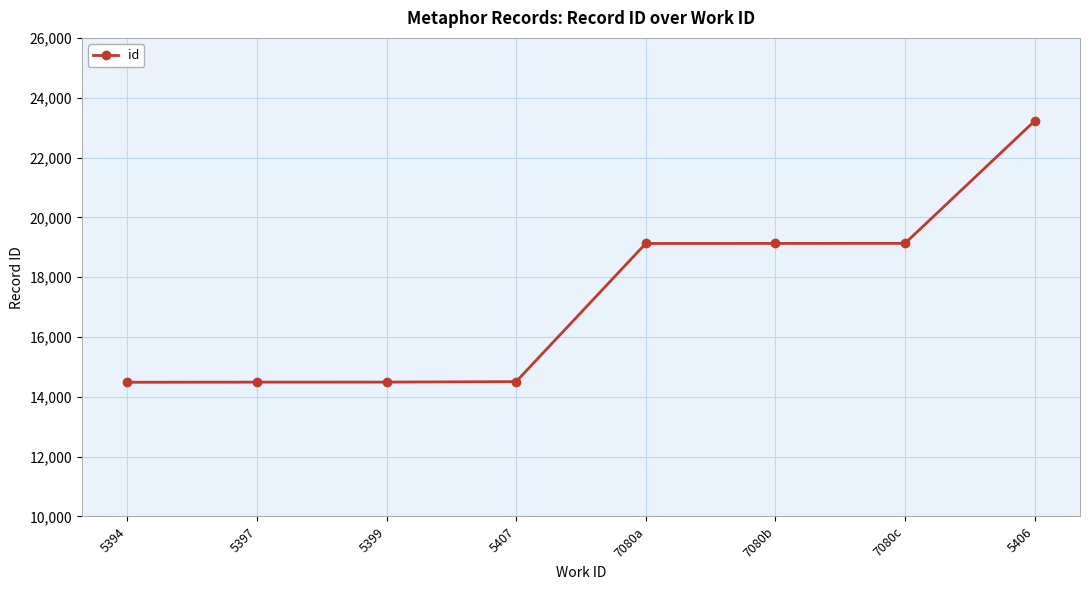

What position from the left is 5407?

4